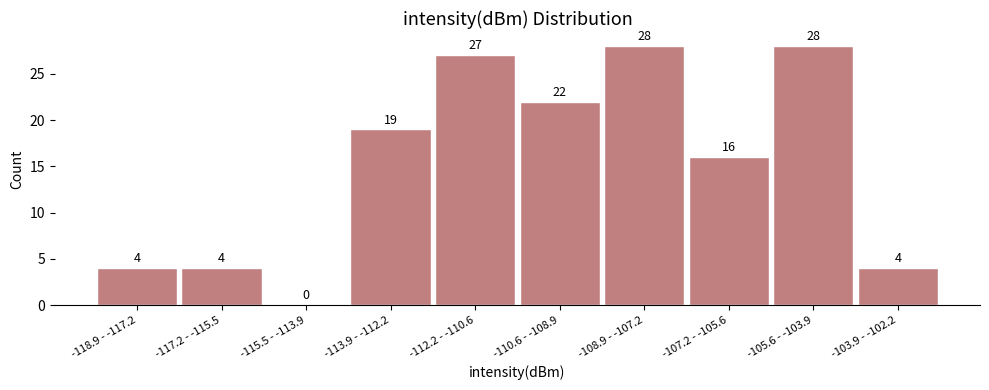

Reading right to left, transcribe all the data shown in this chart.

-103.9 - -102.2=4	-105.6 - -103.9=28	-107.2 - -105.6=16	-108.9 - -107.2=28	-110.6 - -108.9=22	-112.2 - -110.6=27	-113.9 - -112.2=19	-115.5 - -113.9=0	-117.2 - -115.5=4	-118.9 - -117.2=4